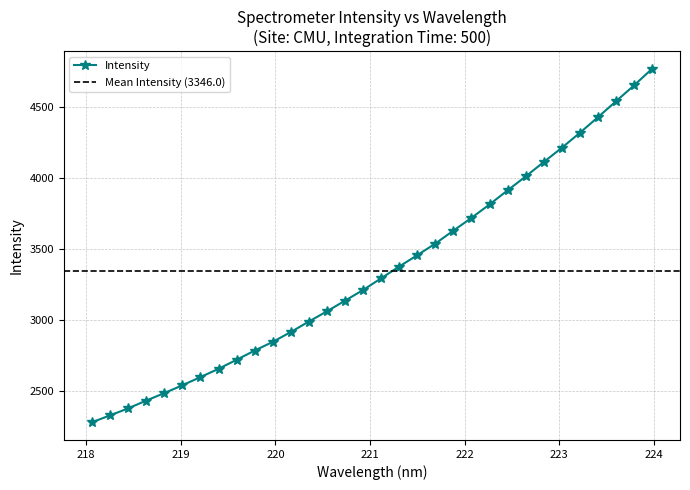

The chart shows a value of 2843.9 at 219.9712. True or false?

True